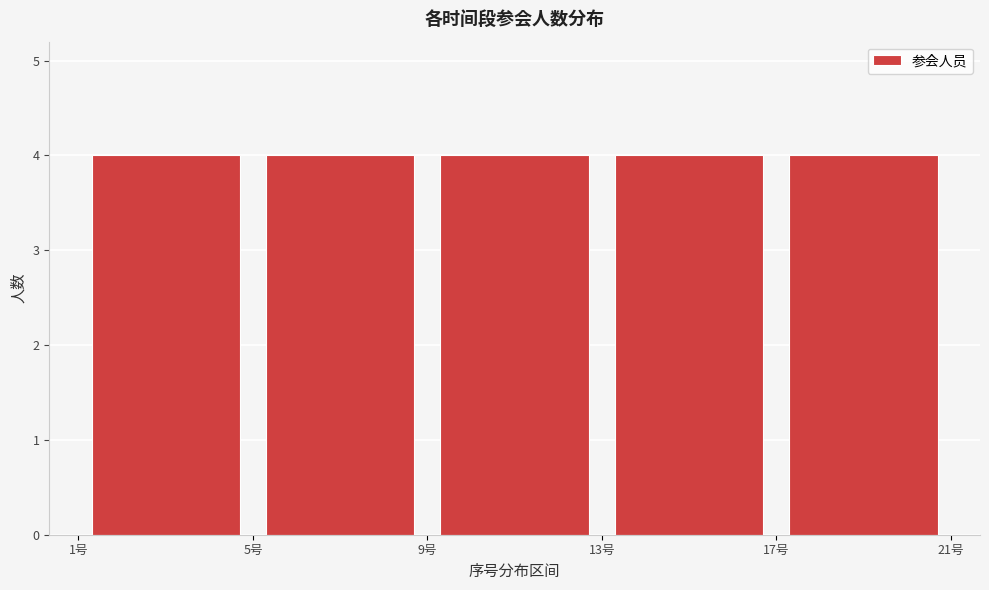

What is the height of the bar covering 9 to 13 on the x-axis? The values are not printed on the chart, so give them approximately, as read against the axis.

4